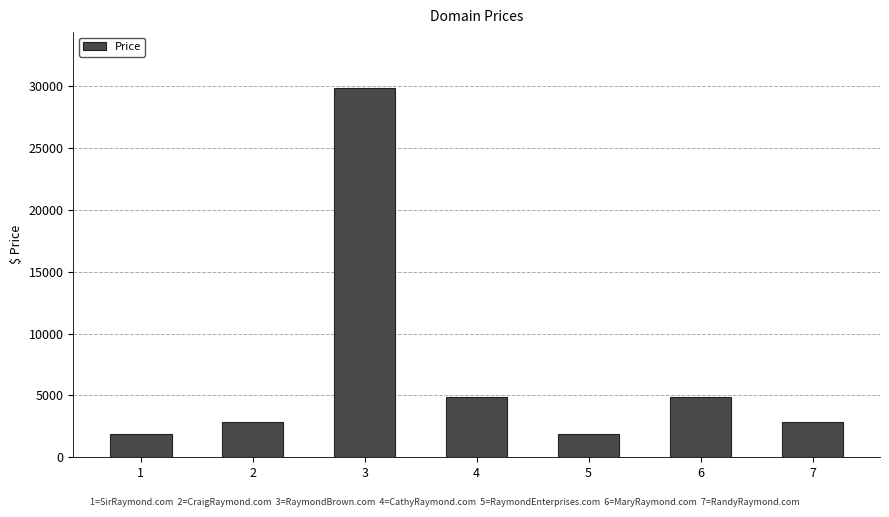

At which category does the chart reach its peak across all series?

3